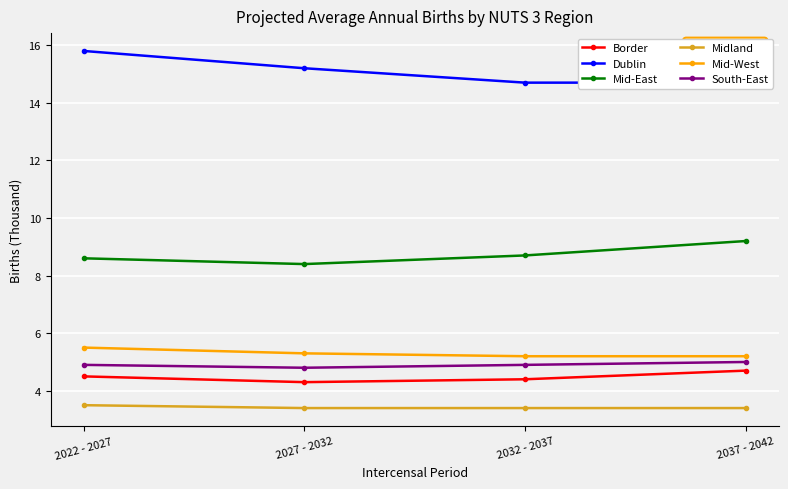

What is the difference between the maximum and minimum values in the Border series?

0.4